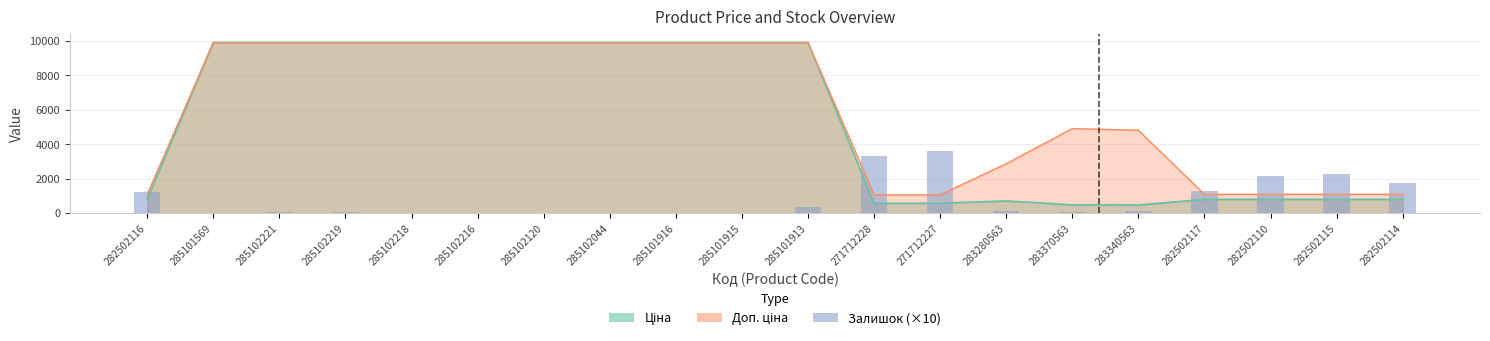

At which label is the value closest to 1795?

282502114